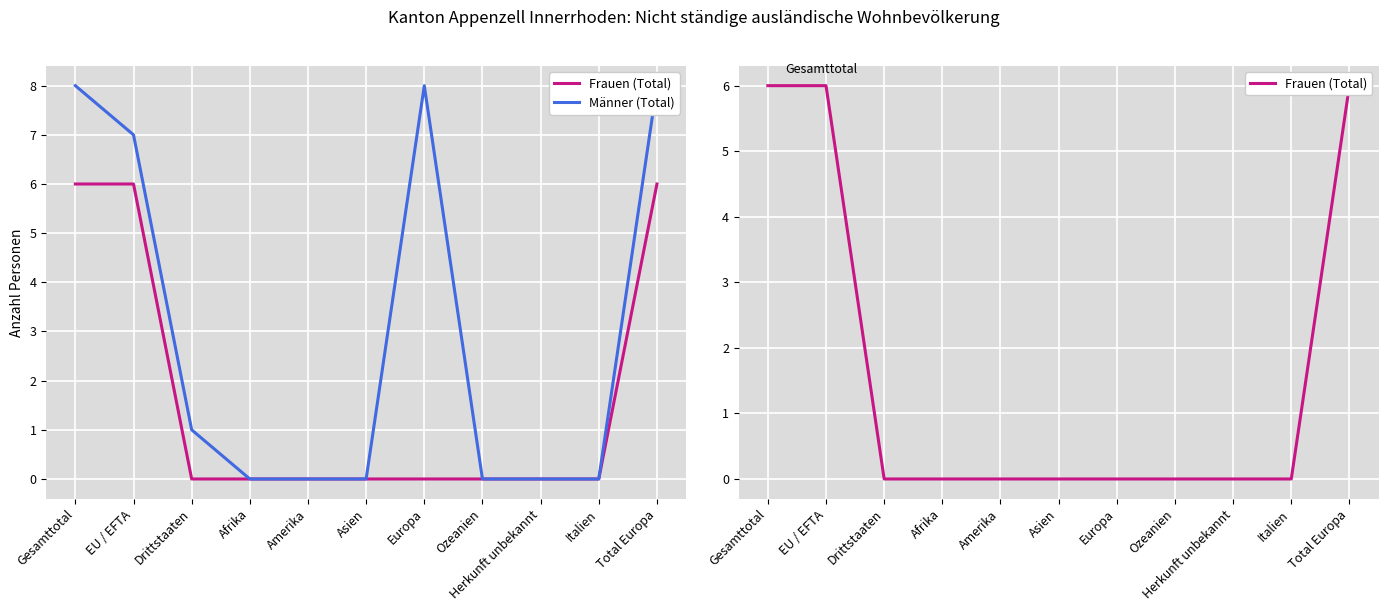

True or false: Frauen (Total) and Männer (Total) intersect in this chart.

False